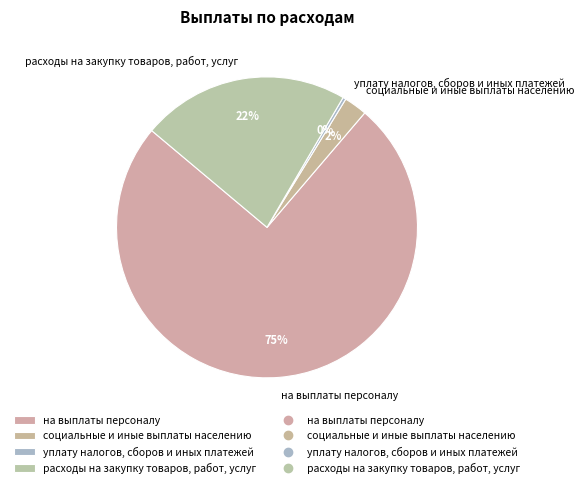

Does социальные и иные выплаты населению account for over 50% of the chart?

No